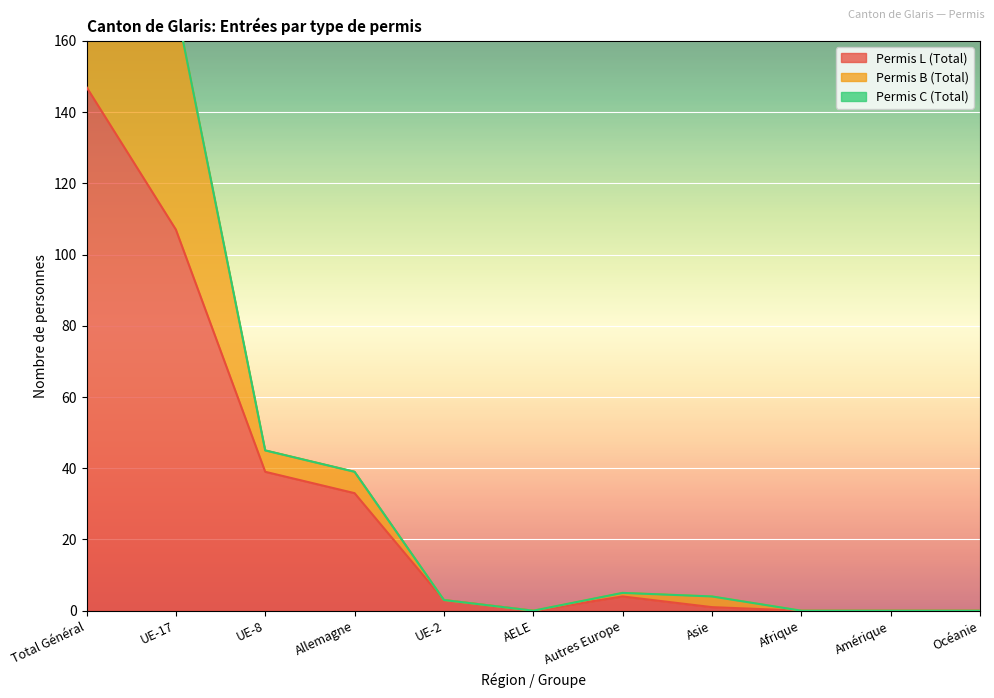

True or false: Permis L (Total) has a value of 33 at Allemagne.

True